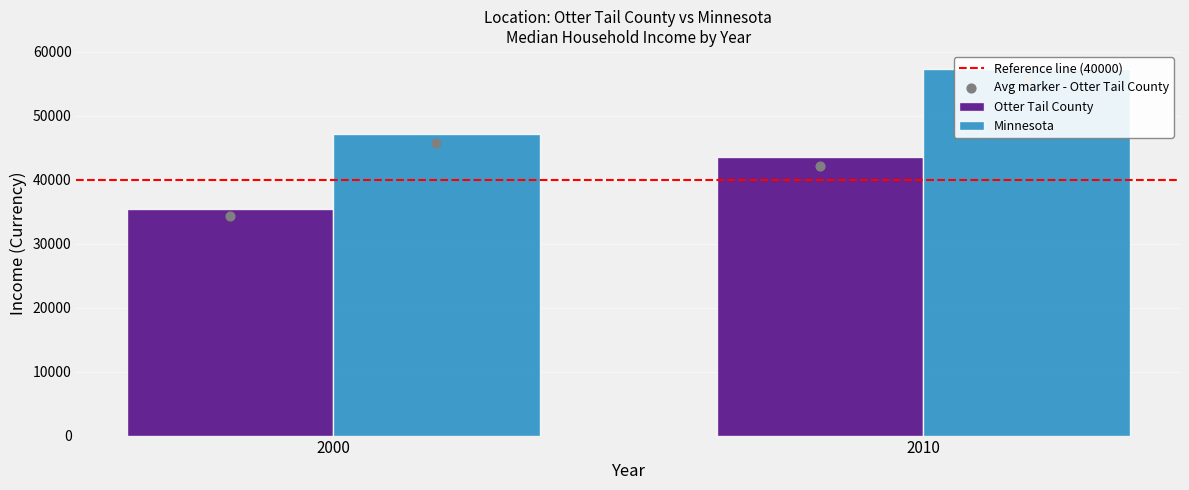

At how many categories does at least one series exceed 41080?

2